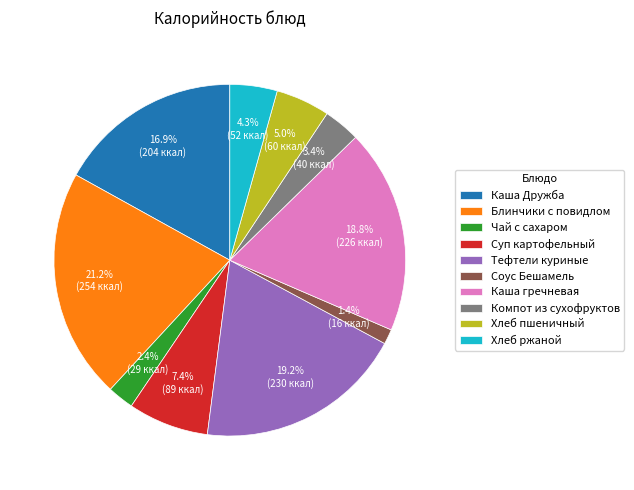

How many segments does this pie chart have?

10